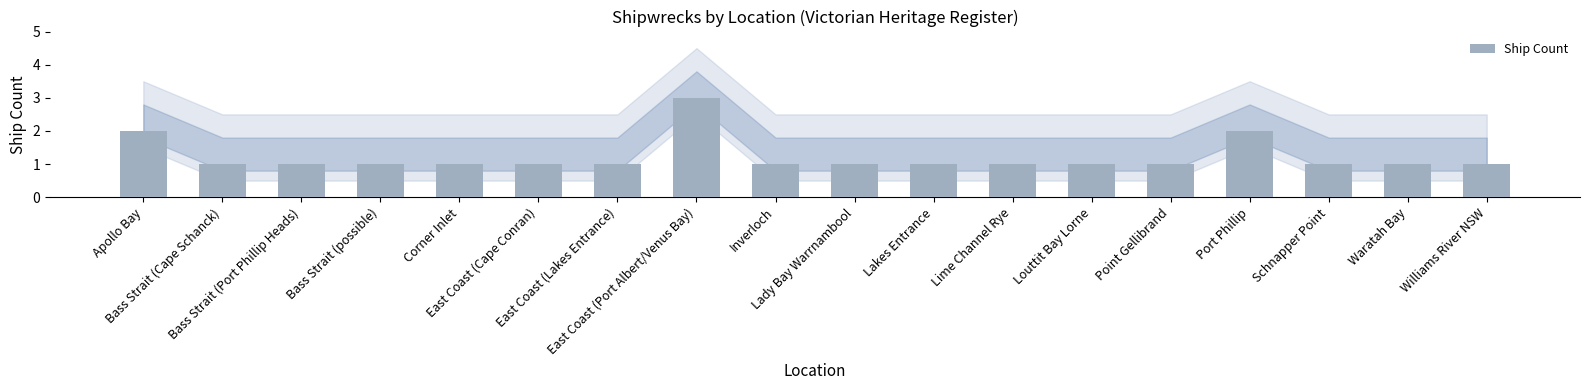

What is the label of the 9th bar from the right?

Lady Bay Warrnambool